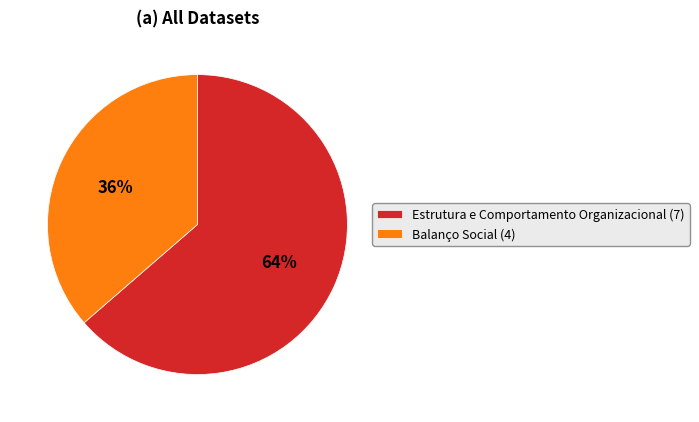

Is Estrutura e Comportamento Organizacional the majority of the pie?

Yes